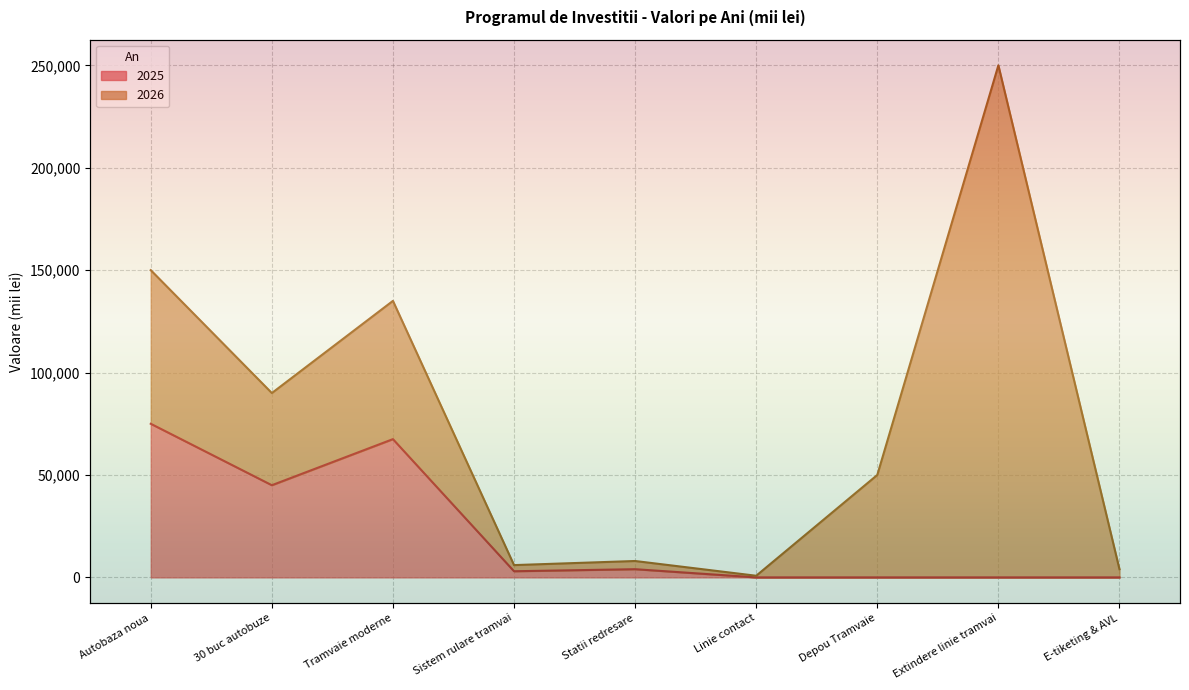

Is it true that the value at Linie contact is 41046?

False